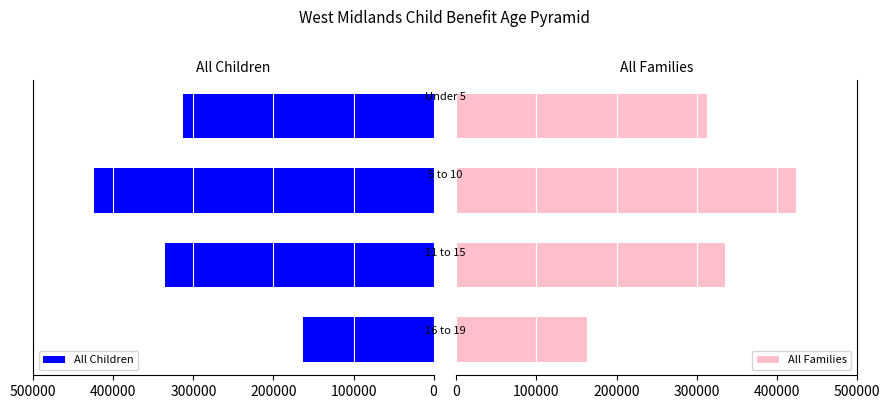

True or false: All Families has a value of 312910 at 300000.

True